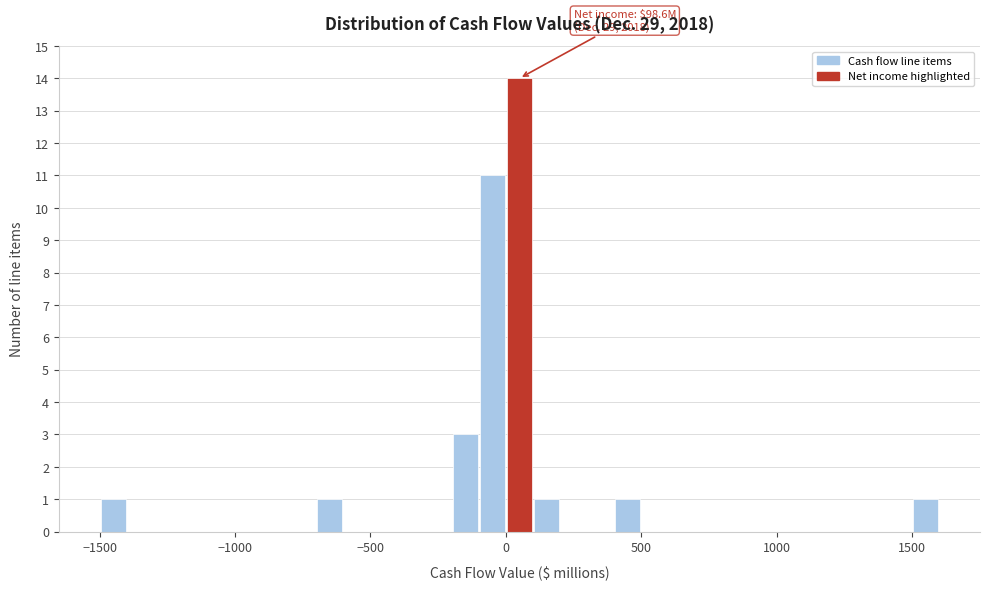

Around what value on the x-axis is the tallest bar? Give the approximate position of its centre, as read against the axis.

50